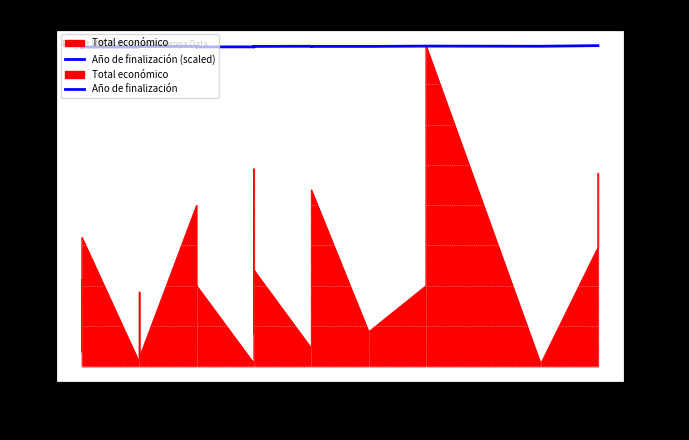

What is the change in value from 2015 to 2018?

+39254.8